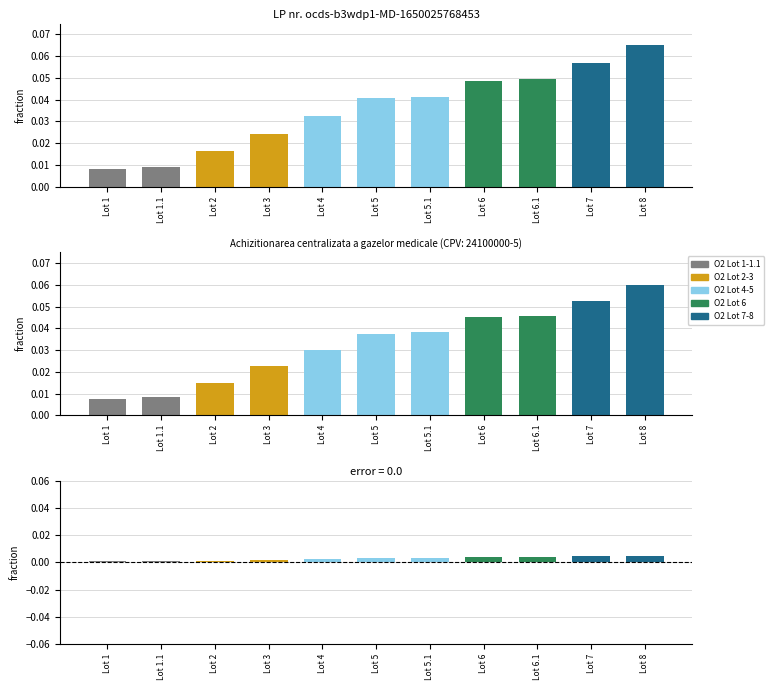

List the labels in order of value, largest first.

Lot 8, Lot 7, Lot 6.1, Lot 6, Lot 5.1, Lot 5, Lot 4, Lot 3, Lot 2, Lot 1.1, Lot 1